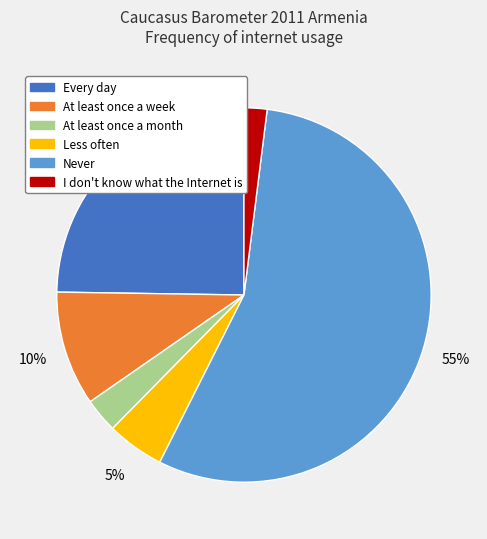

How many segments does this pie chart have?

6